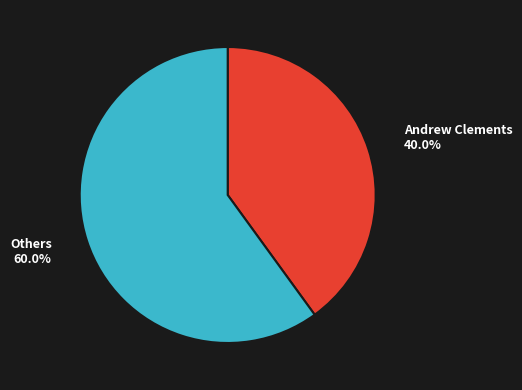

Is there a majority slice in this chart?

Yes